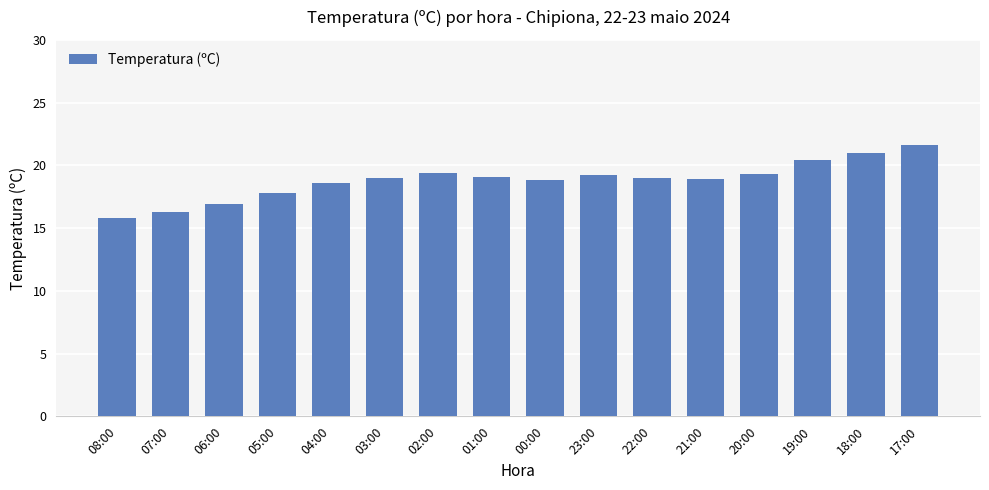

What is the sum of all values?

301.1